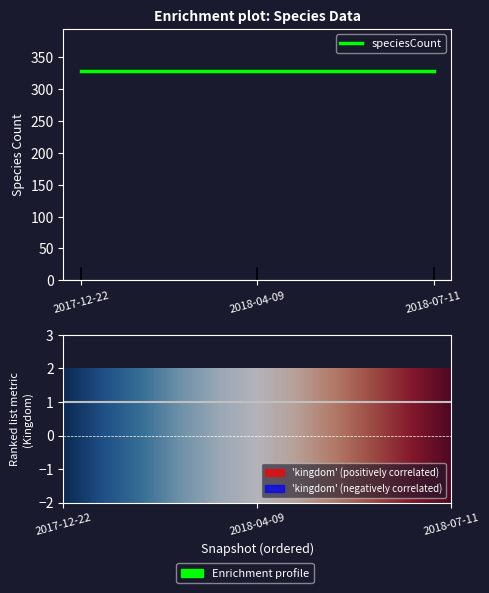

Read the speciesCount value at 2018-07-11.

329